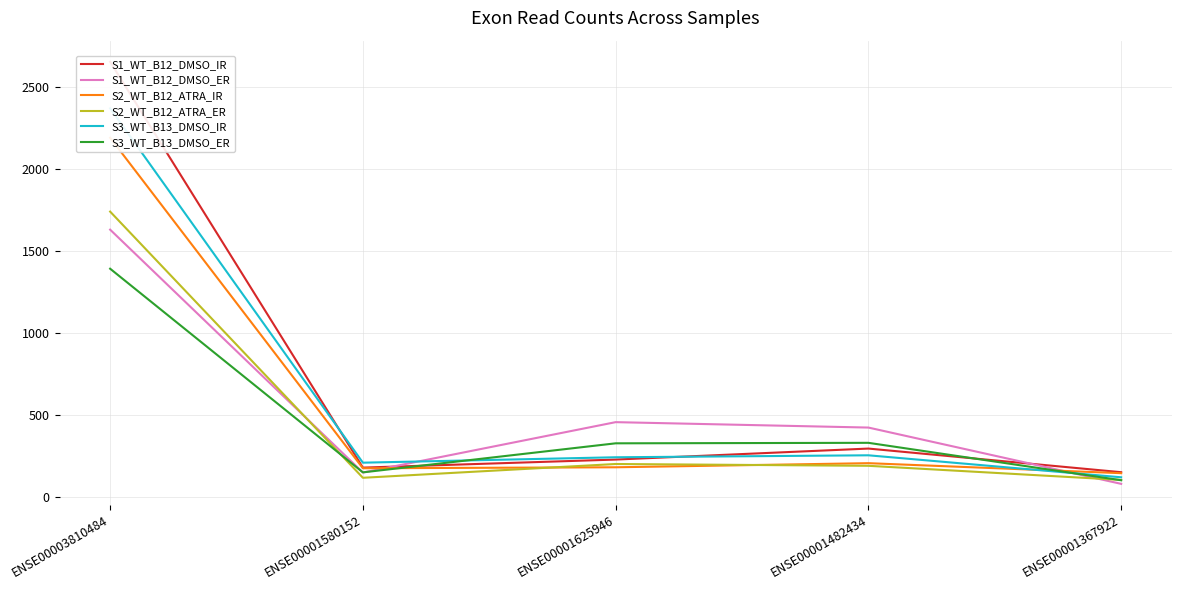

Count the number of categories in the chart.

5